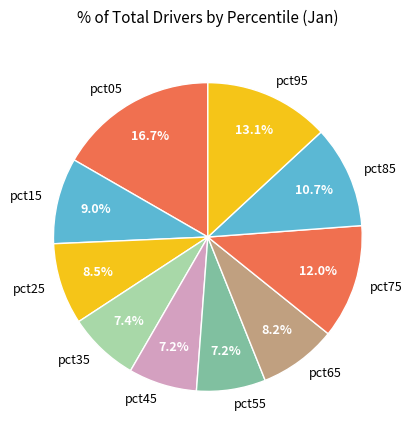

Count the number of slices in the pie.

10